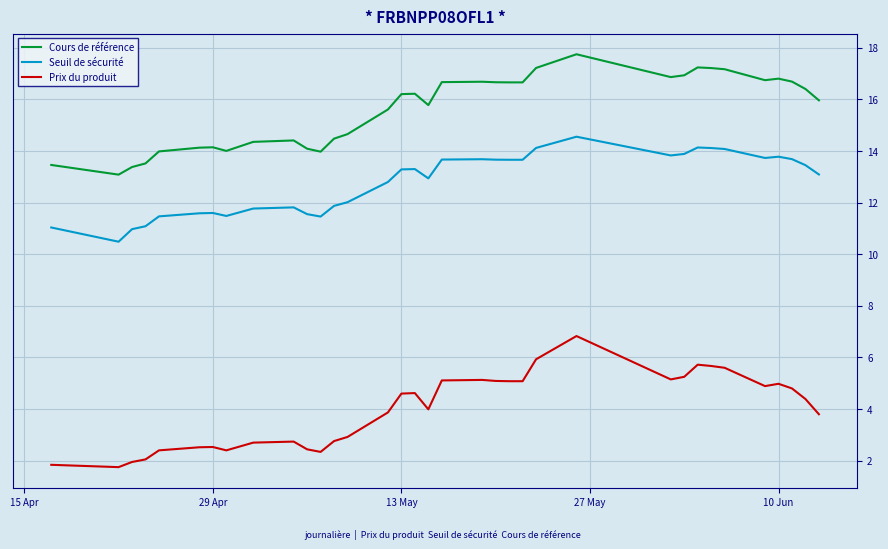

What is the sum of all Cours de référence values?

545.8